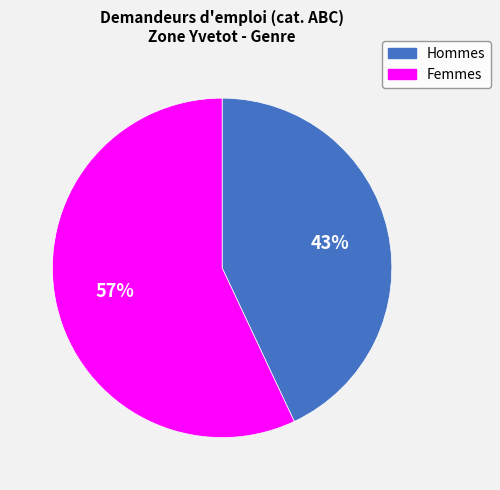

The Hommes slice represents 51% of the pie. True or false?

False